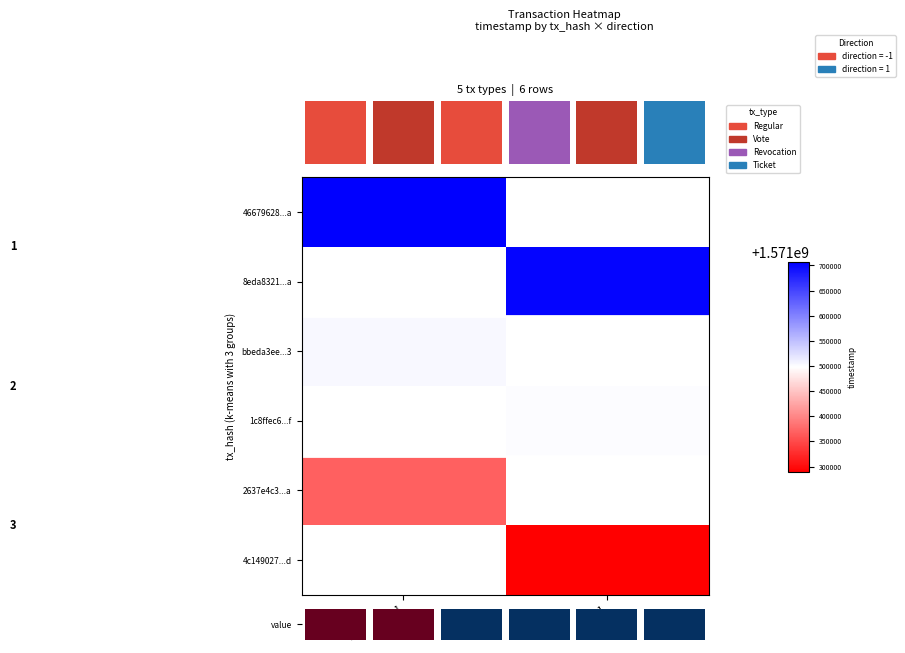

Is the value of 46679628...a at direction = -1 greater than the value of 1c8ffec6...f at direction = 1?

Yes